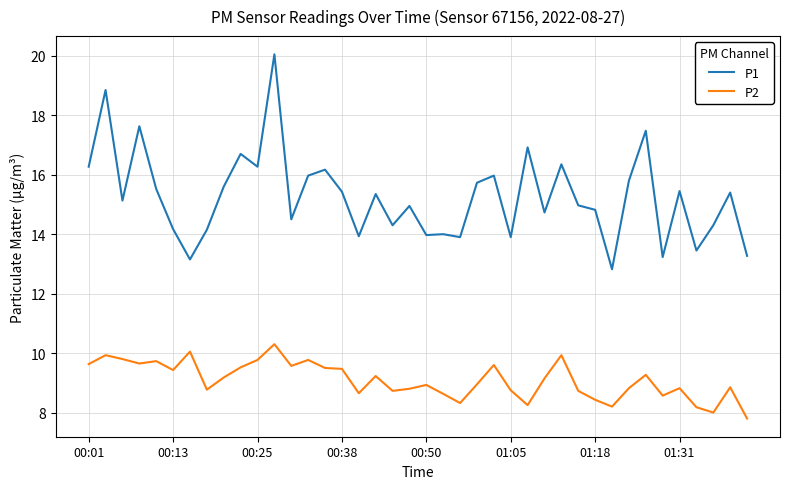

Rank the series by their maximum value, from highest to lowest.

P1, P2